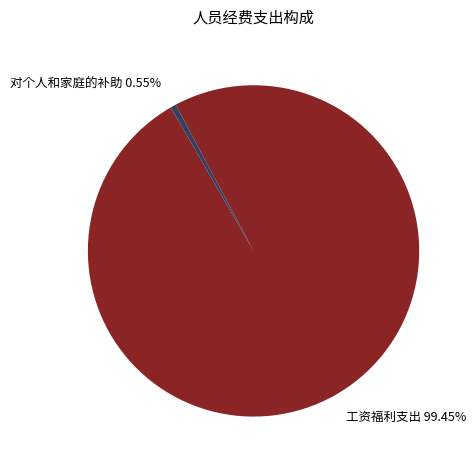

Is there any slice that represents more than half of the pie?

Yes